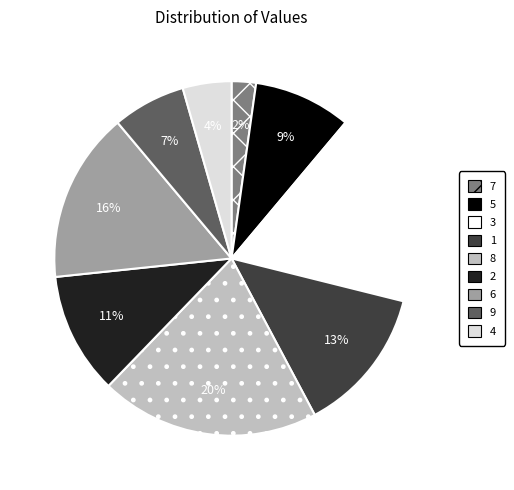

Do 6 and 4 together represent more than half of the pie?

No